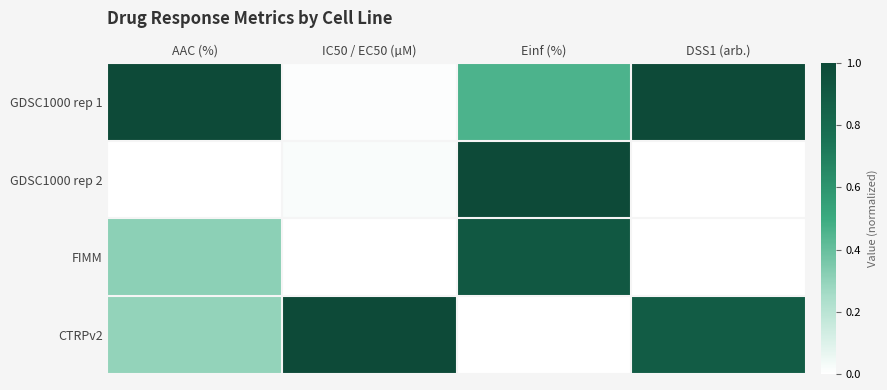

What is the total value across all series at Einf (%)?

2.4